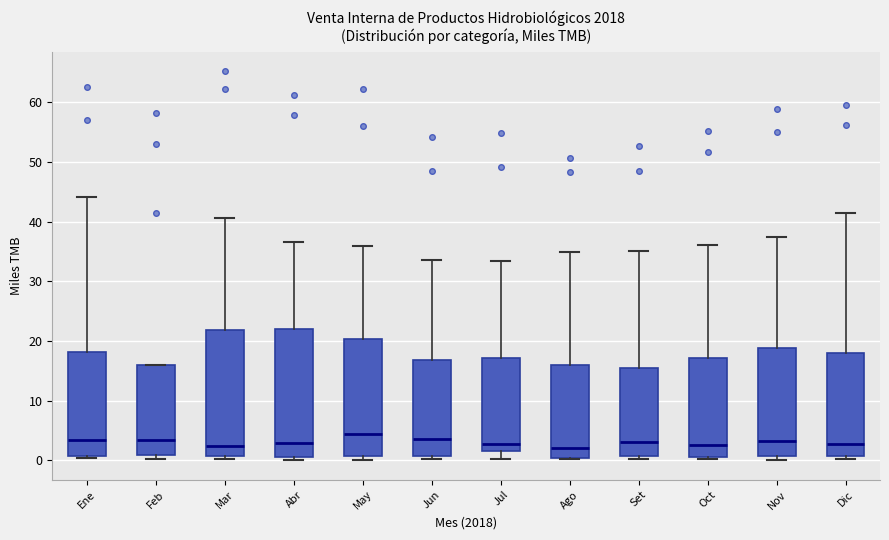

Where is the lower edge of the box for Ago on the y-axis? The values are not printed on the chart, so give them approximately, as read against the axis.

0